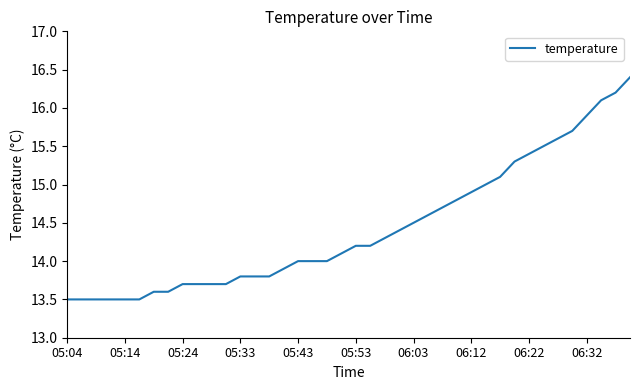

Reading left to right, extract all data points from this chart.

13.5	13.5	13.5	13.5	13.5	13.5	13.6	13.6	13.7	13.7	13.7	13.7	13.8	13.8	13.8	13.9	14.0	14.0	14.0	14.1	14.2	14.2	14.3	14.4	14.5	14.6	14.7	14.8	14.9	15.0	15.1	15.3	15.4	15.5	15.6	15.7	15.9	16.1	16.2	16.4